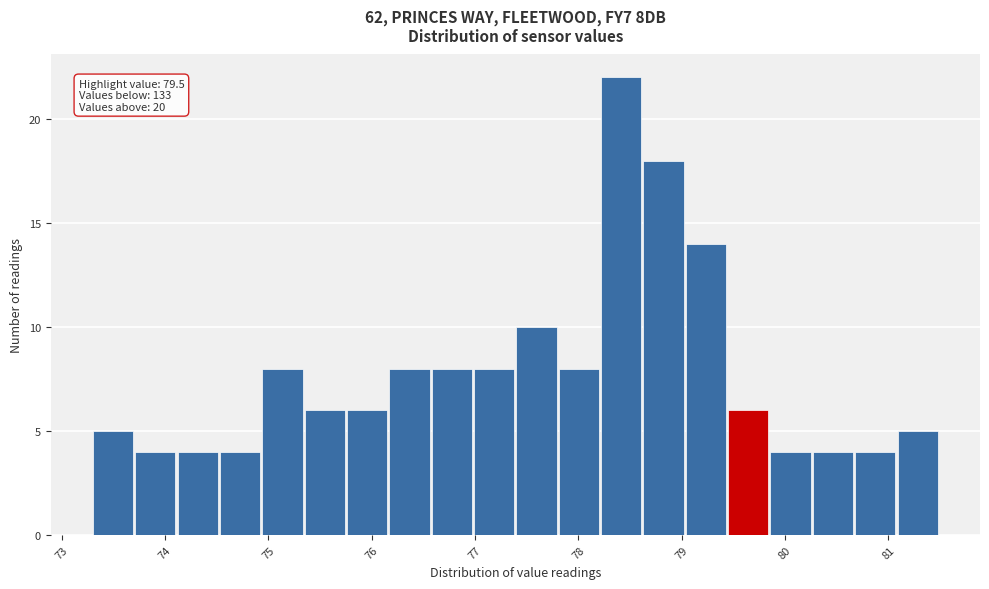

Which range on the x-axis has the tallest bar?

78.22 to 78.63